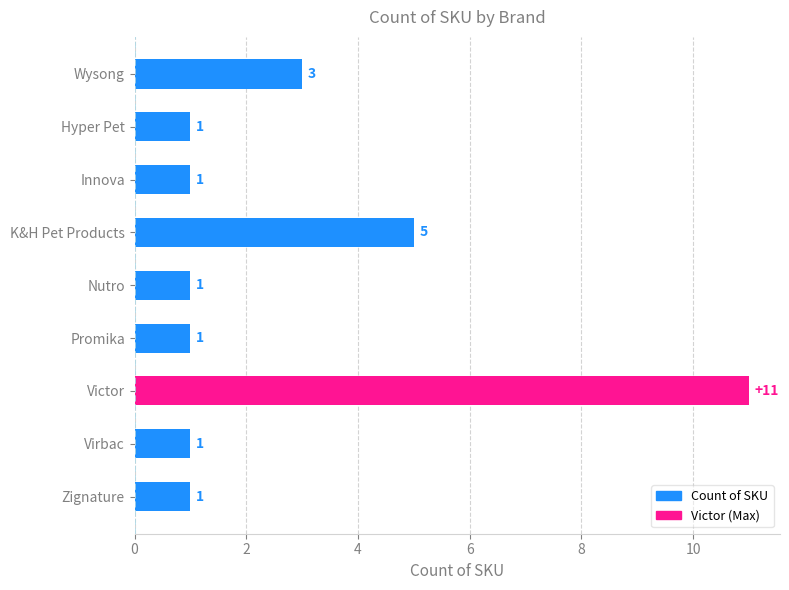

What is the maximum value shown in the chart?

11